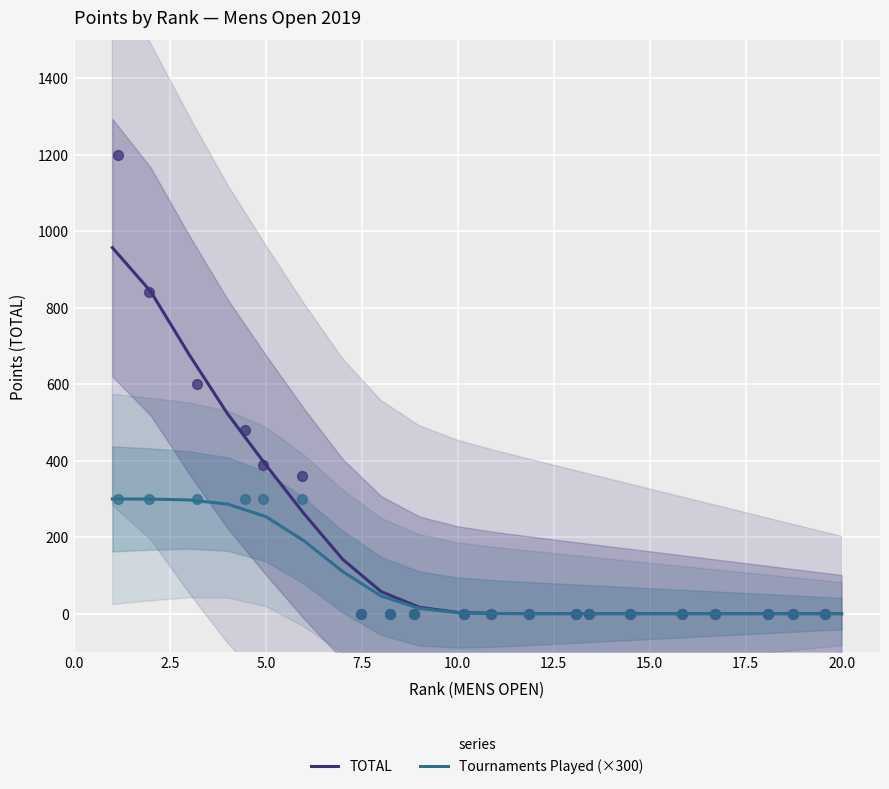

Which series has the largest total across all categories?

TOTAL